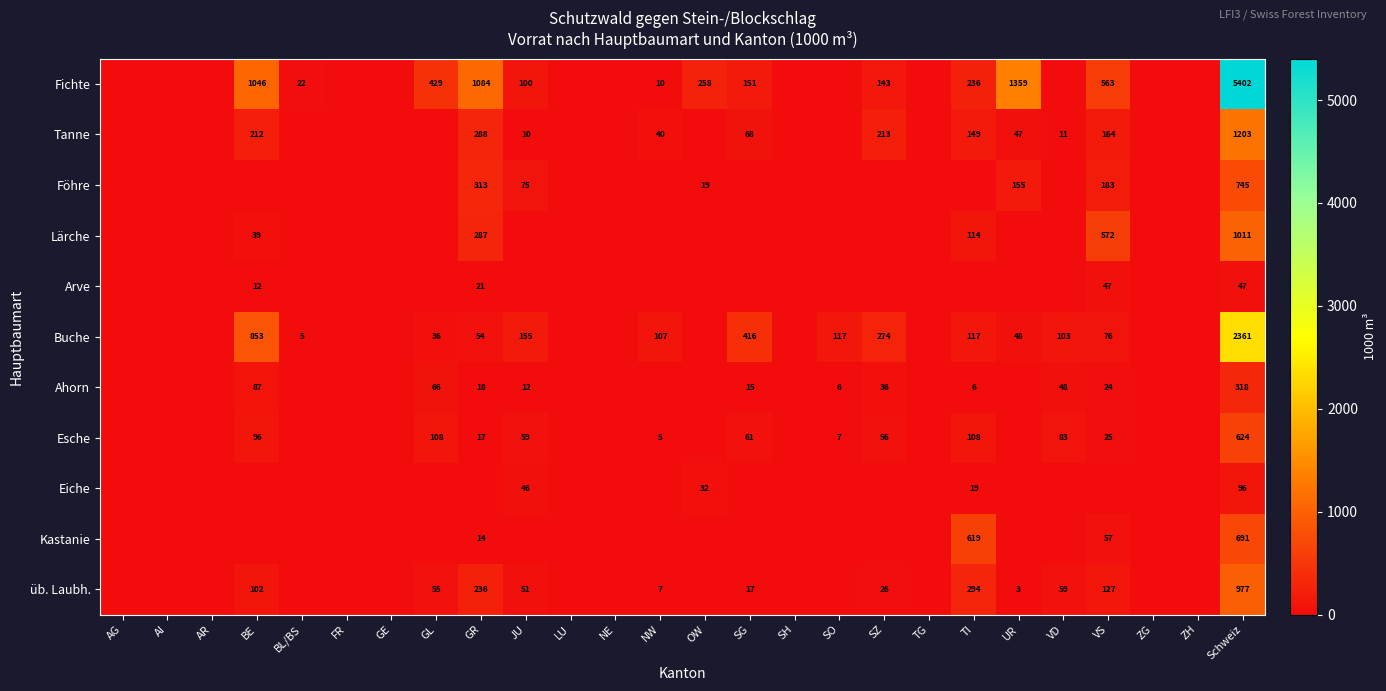

The Ahorn series shows 3 at TI. True or false?

False